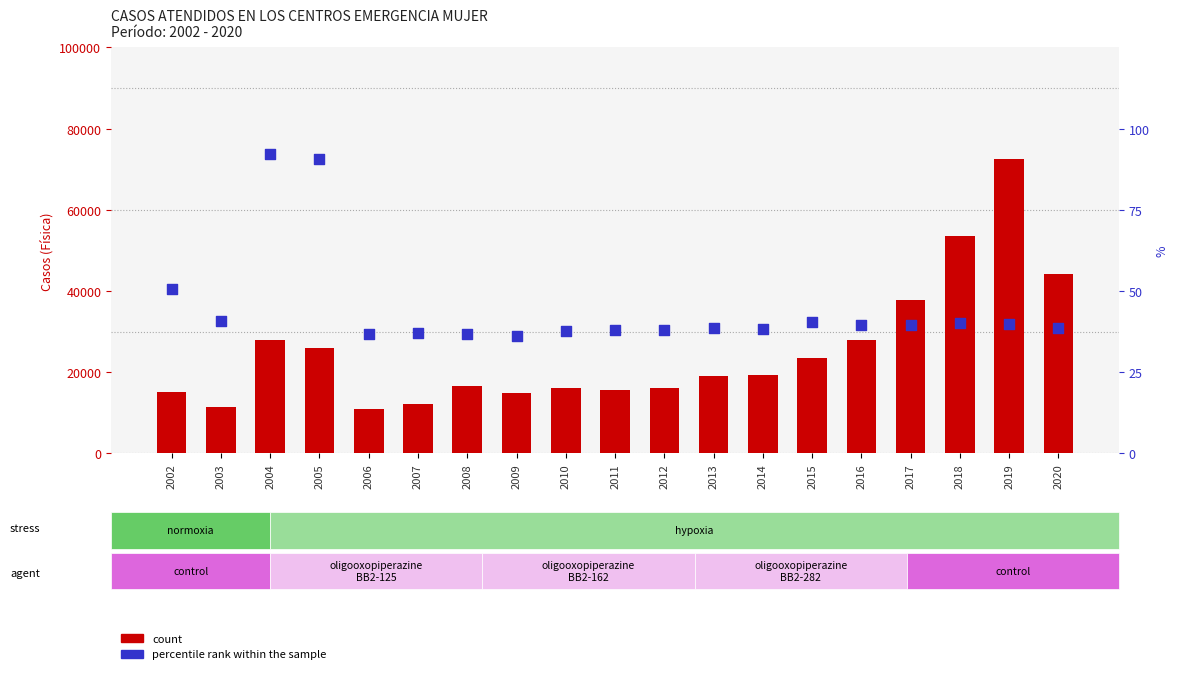

What are all the series names shown in the legend?

count, percentile rank within the sample